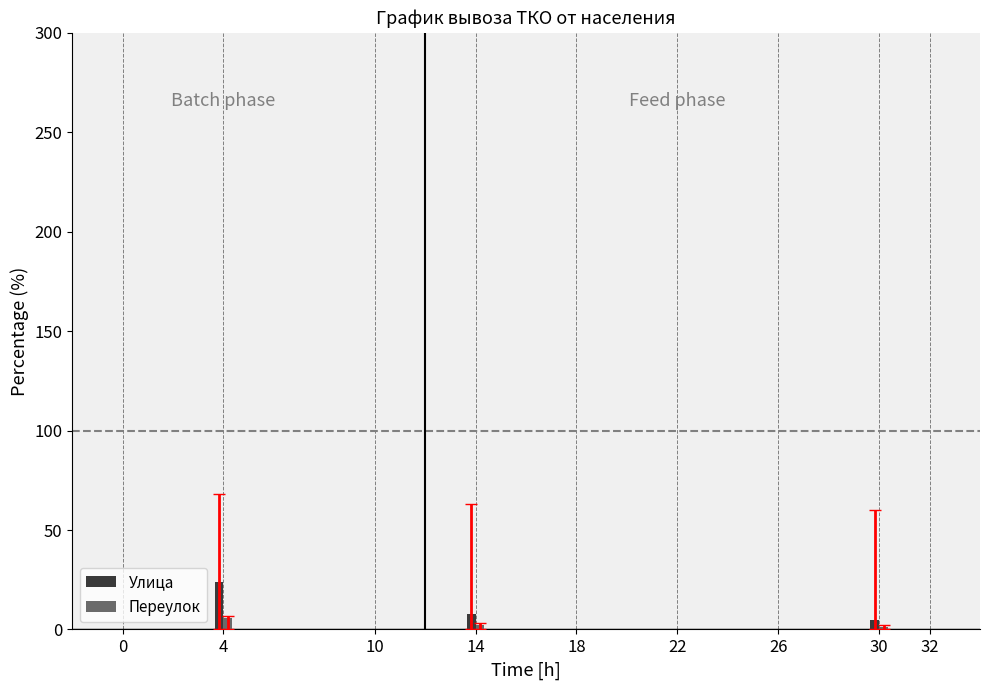

What is the sum of all Переулок values?

9